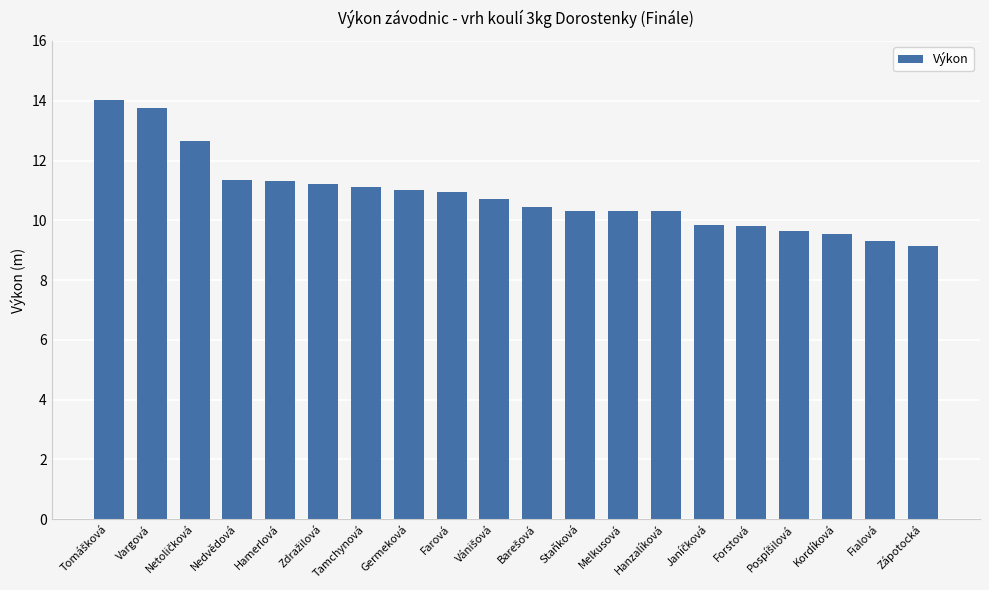

What is the label of the 13th bar from the left?

Melkusová